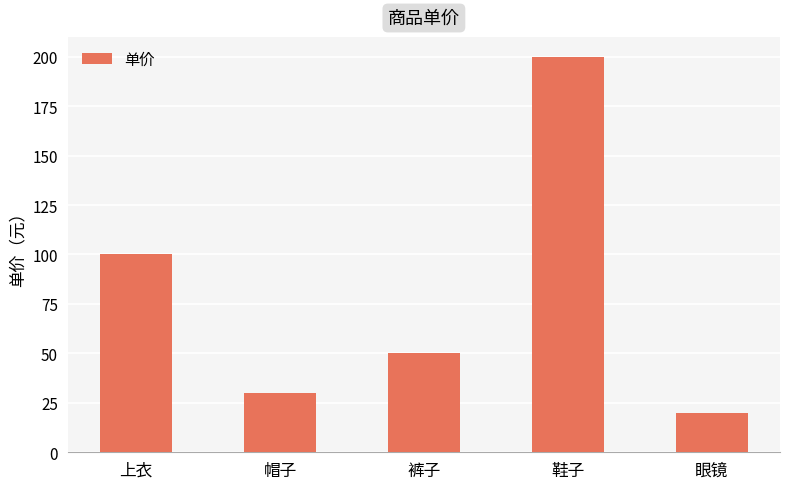

What is the sum of the values at 上衣 and 鞋子?

300